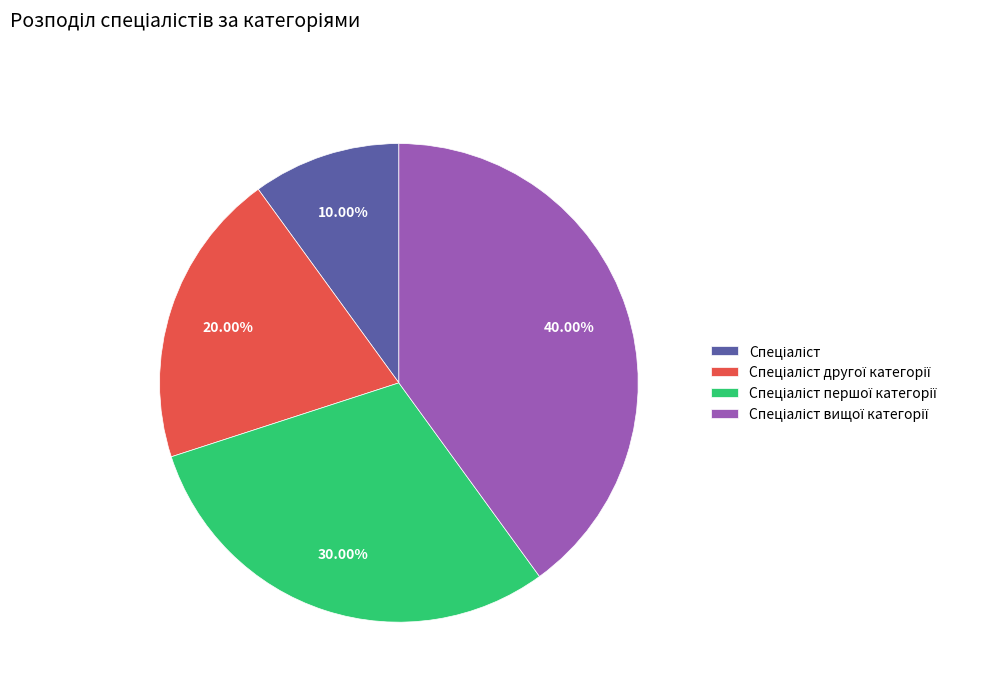

Is there any slice that represents more than half of the pie?

No